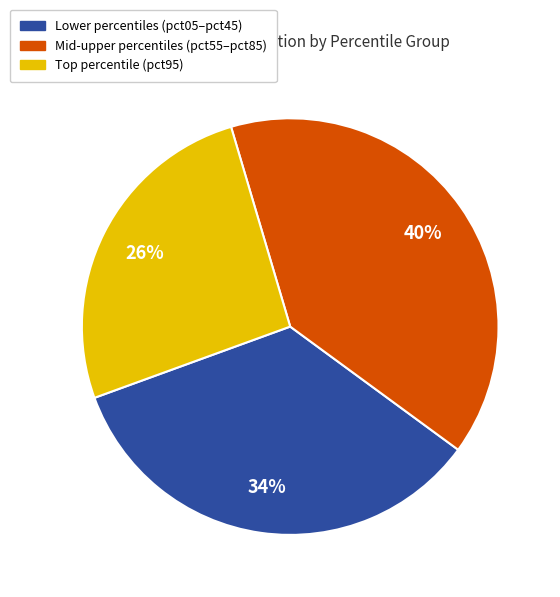

To the nearest percent, what is the difference between the largest and smallest slice percentages?

14%